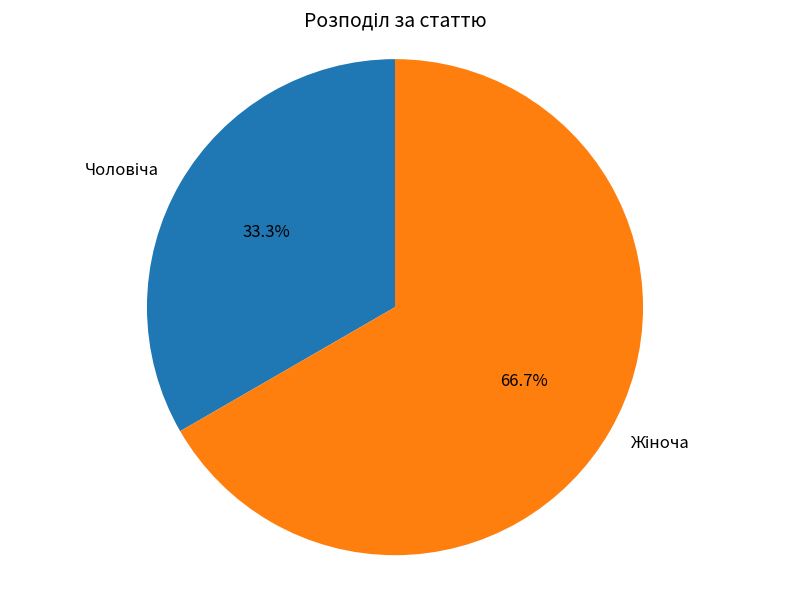

Is there a majority slice in this chart?

Yes